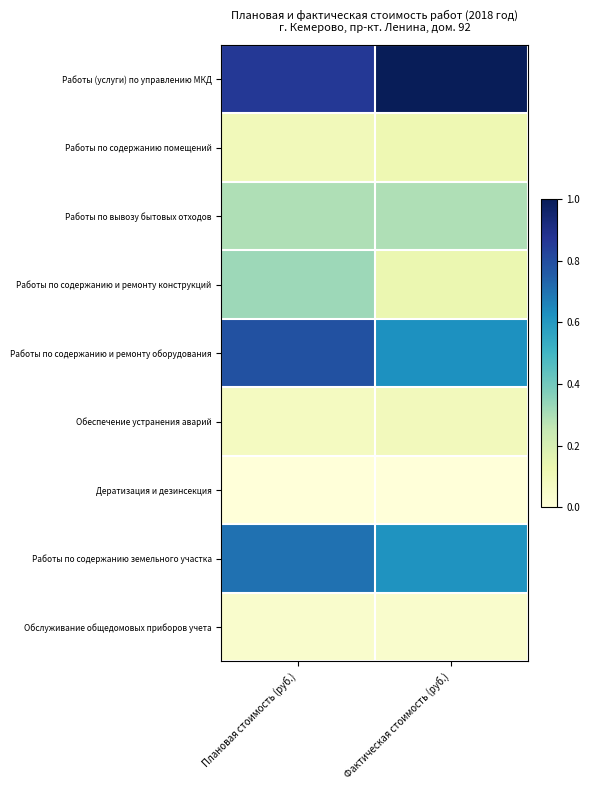

At which category is the sum across all series the highest?

Плановая стоимость (руб.)